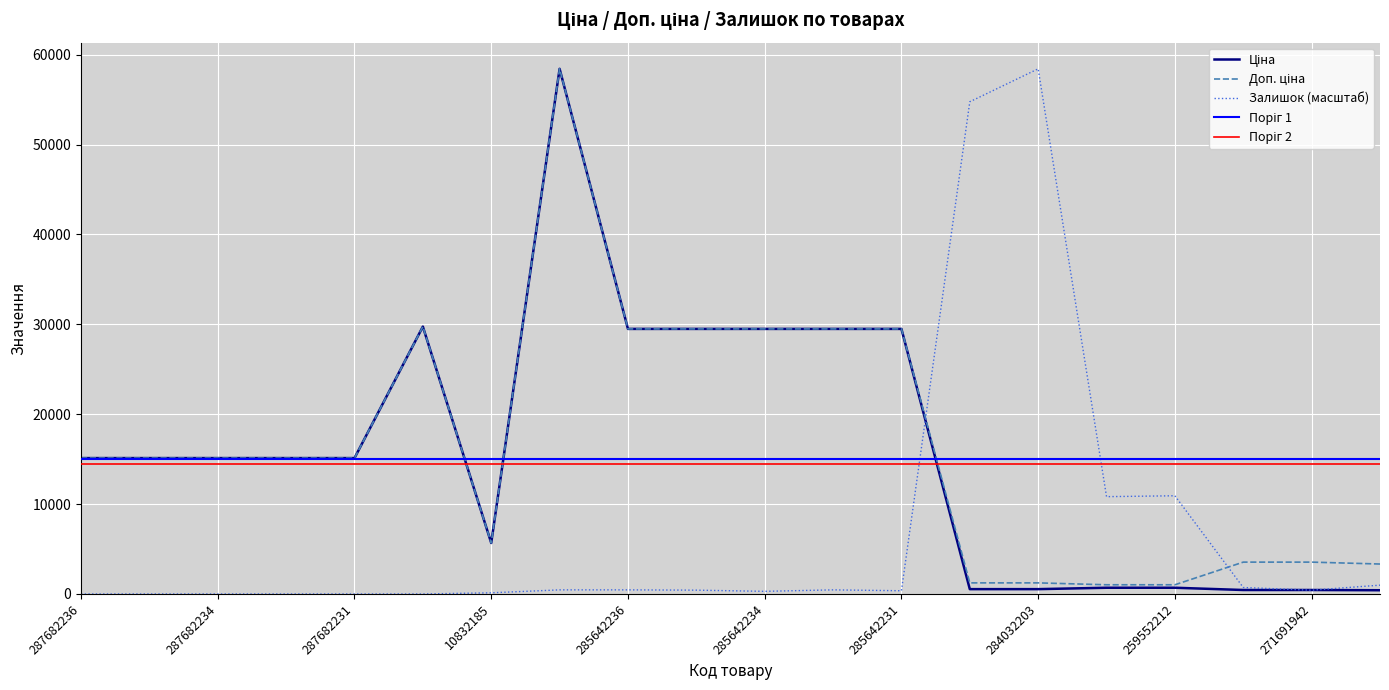

Where do Доп. ціна and Залишок first cross each other?

285642231 and 284032204